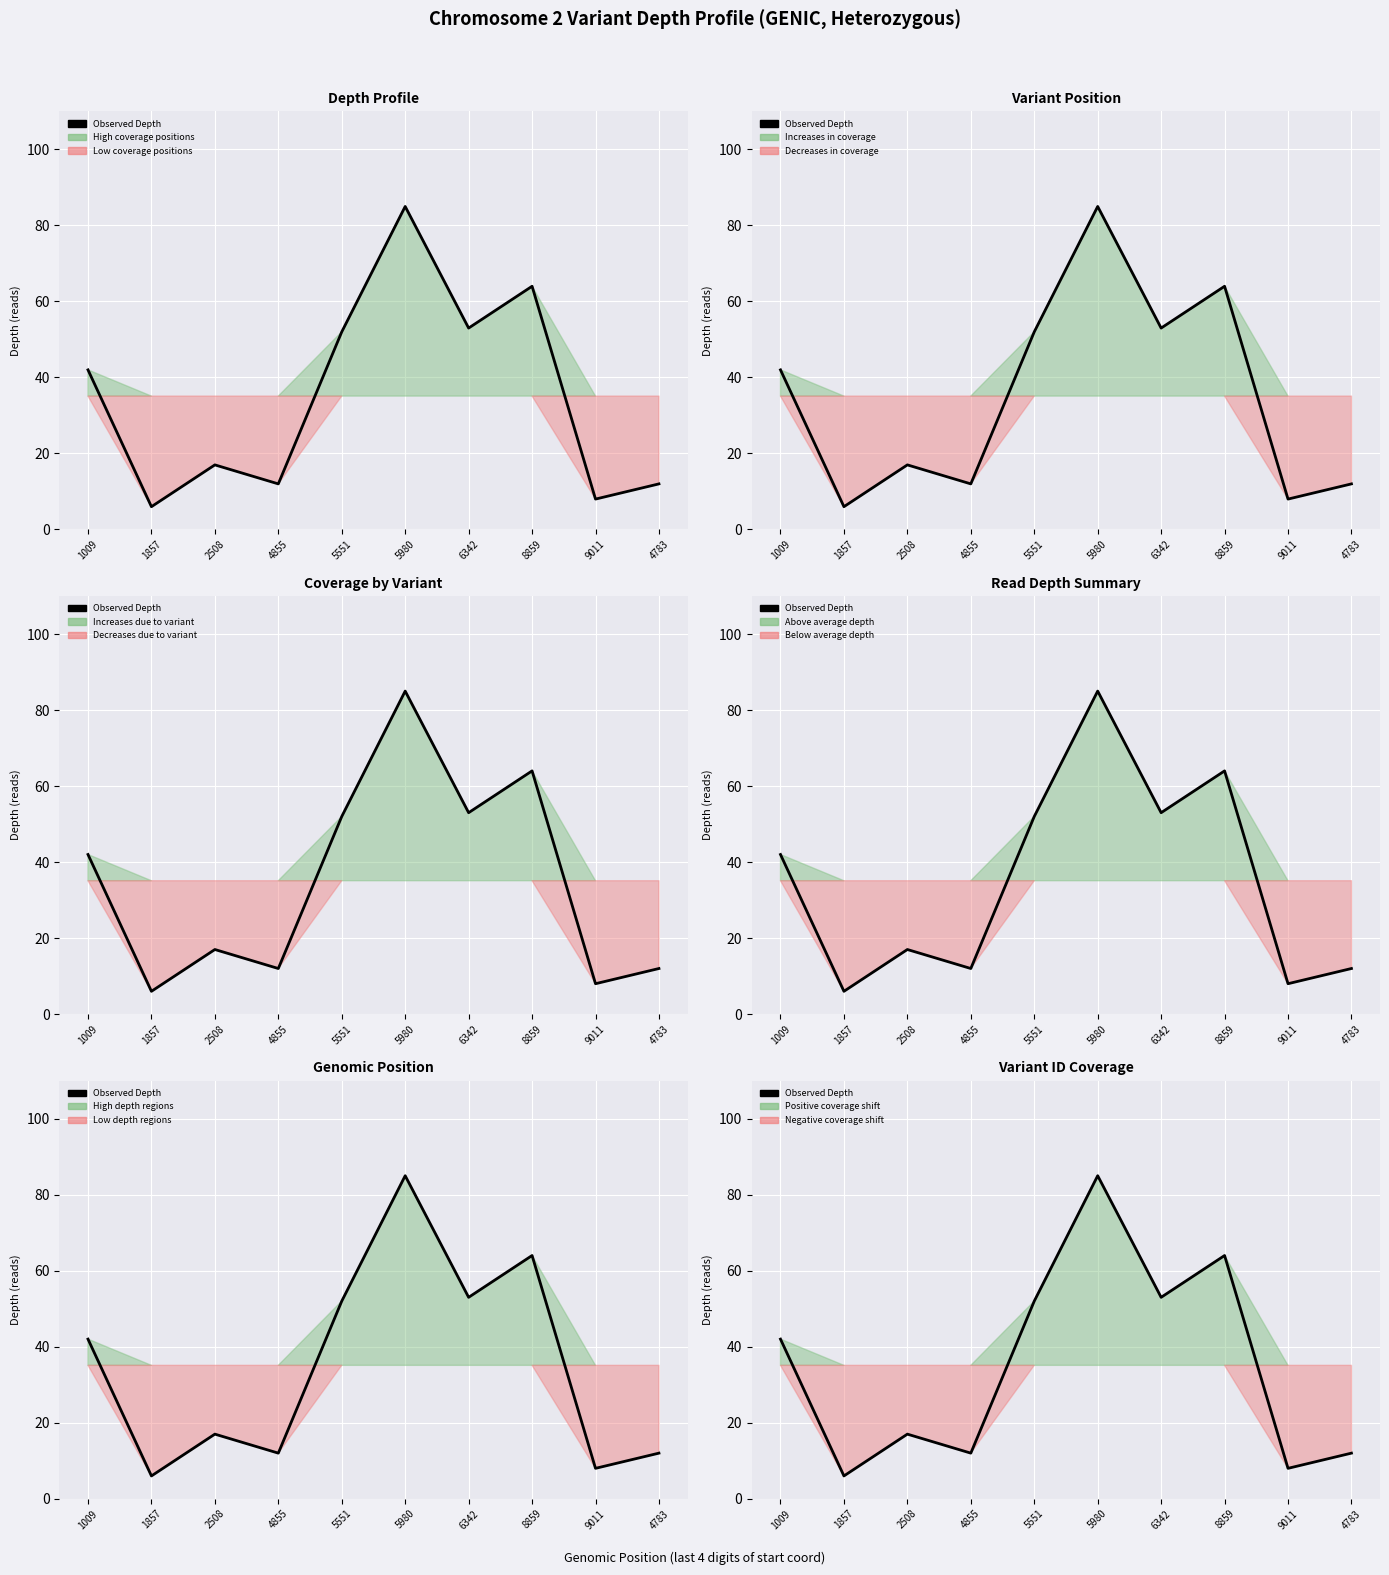

What is the value of the 7th point from the left?

53